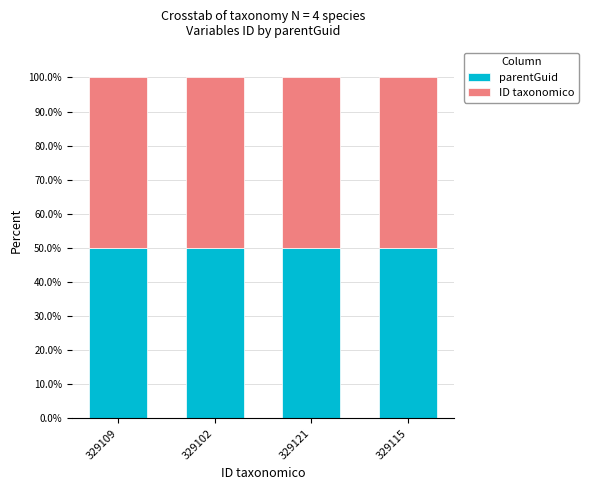

What is the sum of all parentGuid values?

200.0